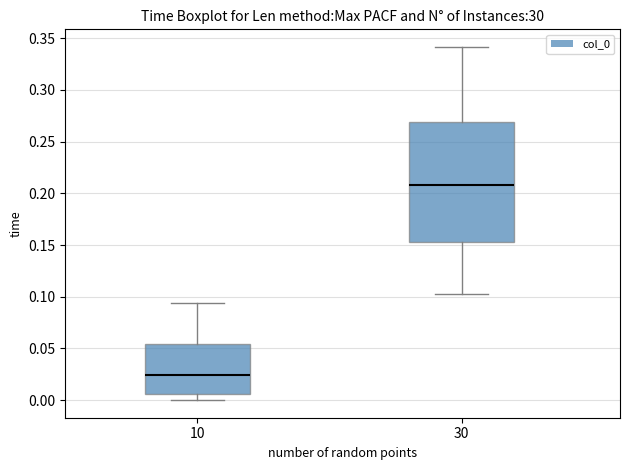

Which box has the lowest median line?

10